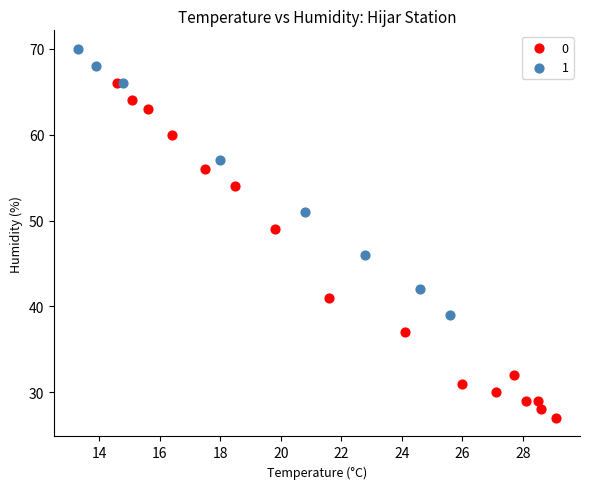

What are all the series names shown in the legend?

0, 1